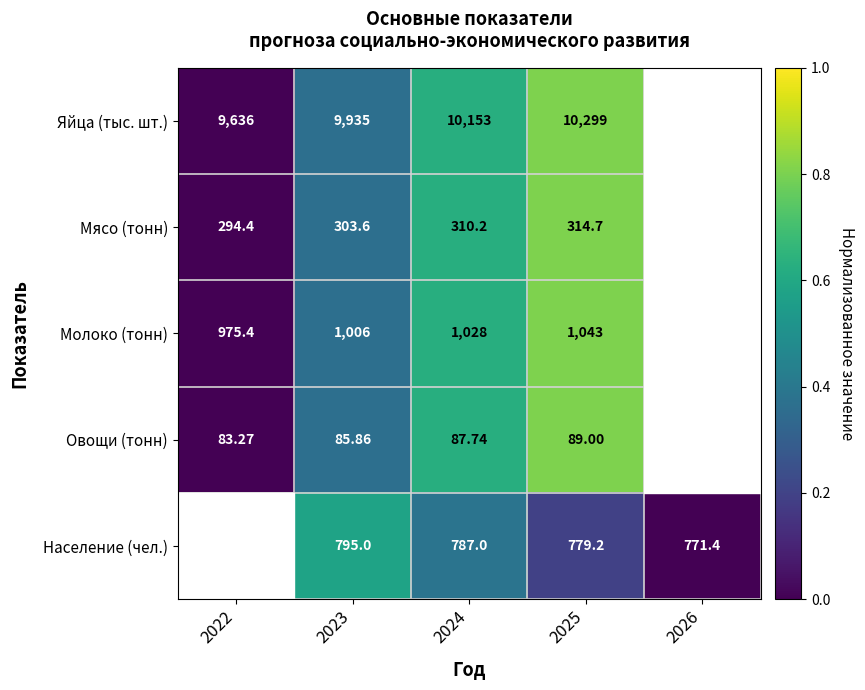

Is it true that Молоко (тонн) equals 0.8 at 2024?

False